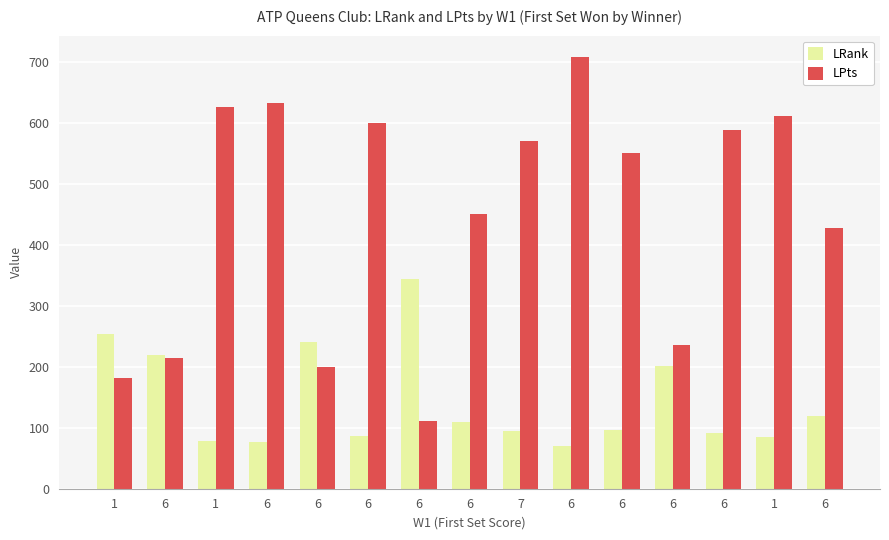

Reading right to left, transcribe all the data shown in this chart.

LRank: 120	85	91	201	97	70	94	109	344	87	240	77	79	220	254
LPts: 427	611	589	235	551	708	570	450	111	600	199	633	627	215	182